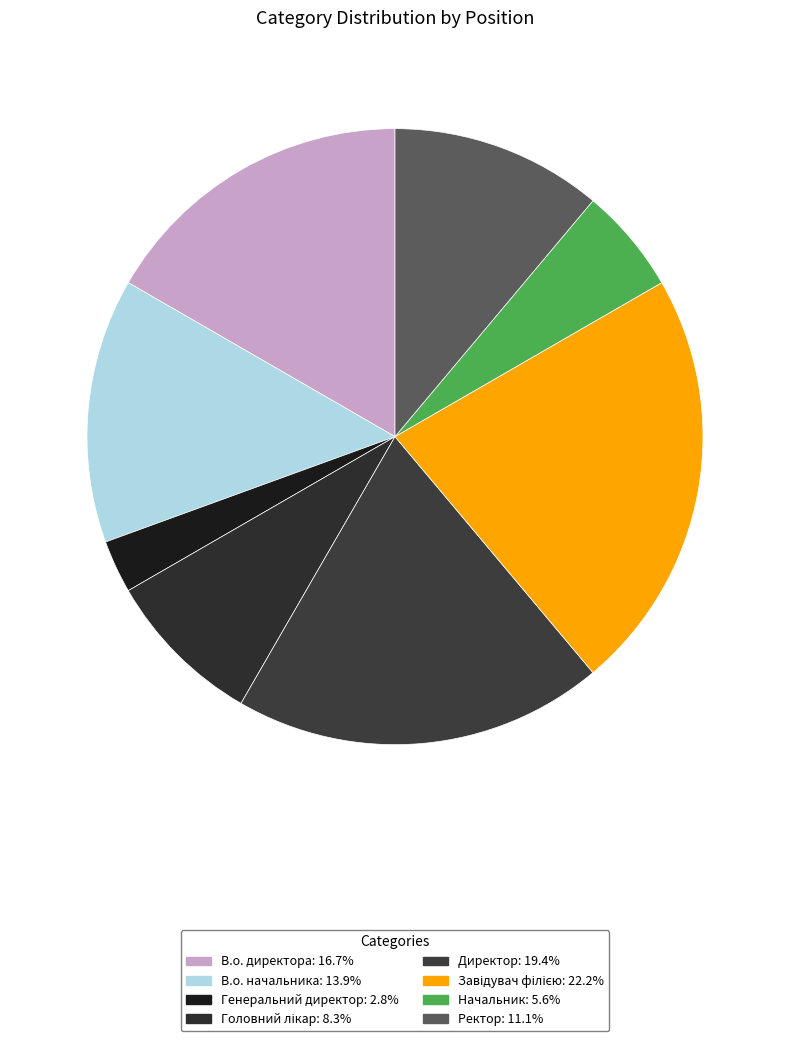

True or false: Директор accounts for 19% of the total.

True